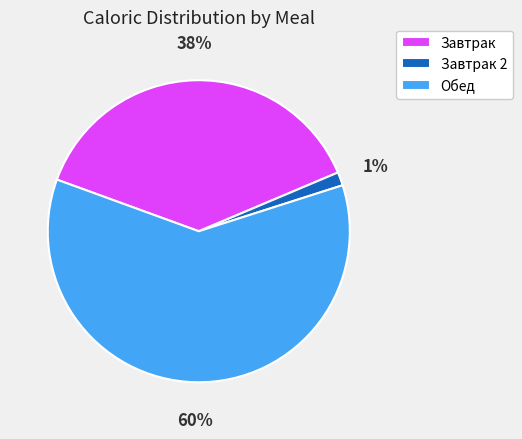

The Завтрак 2 slice represents 1% of the pie. True or false?

True